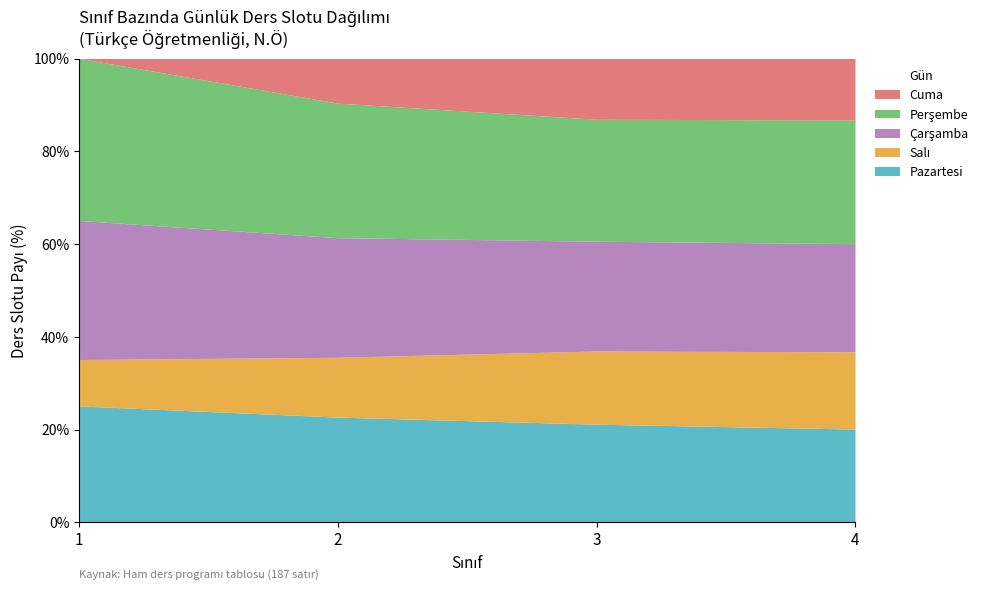

What is the minimum value for Pazartesi?

20.0